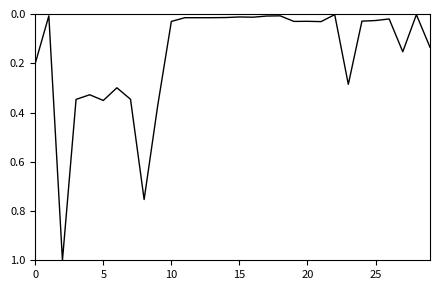

What is the difference between the maximum and minimum values?

1.0